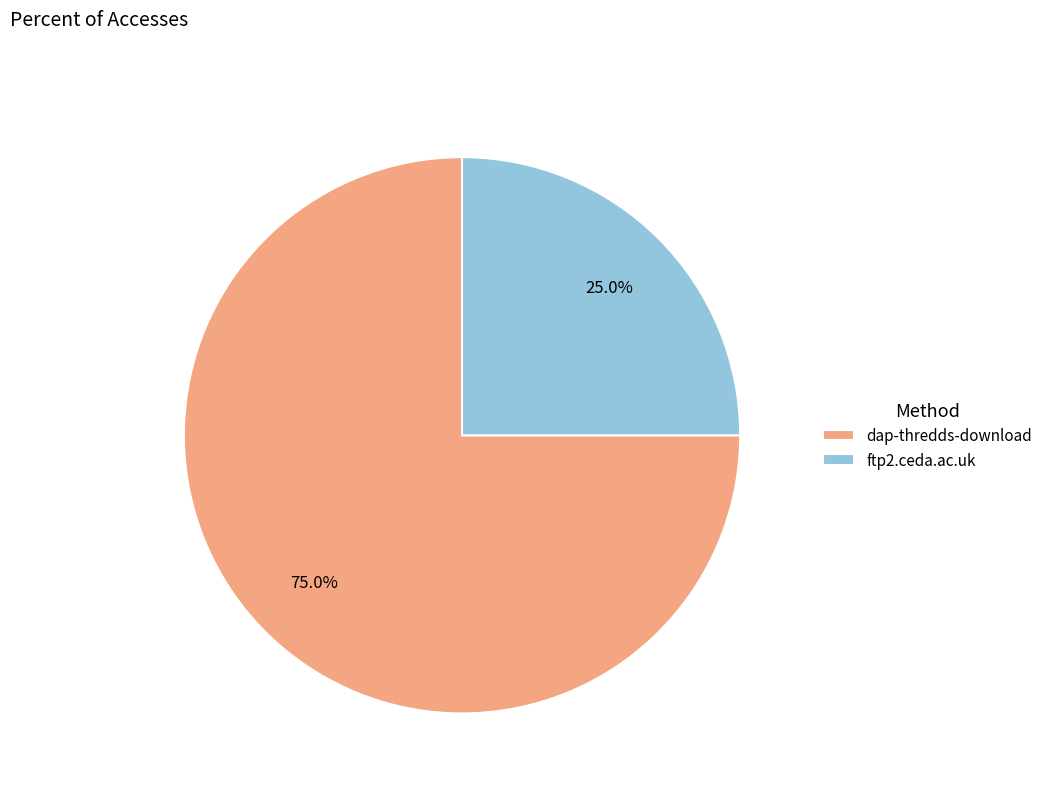

True or false: dap-thredds-download accounts for 83% of the total.

False